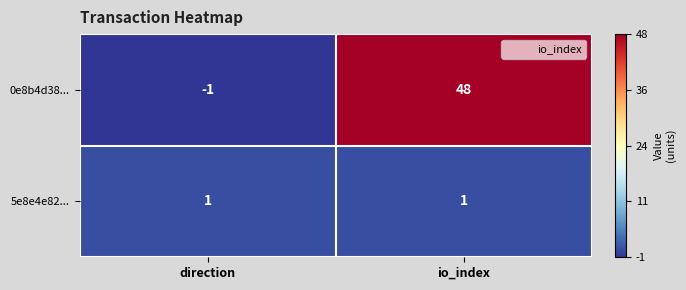

Reading left to right, extract all data points from this chart.

0e8b4d38...: direction=-1	io_index=48
5e8e4e82...: direction=1	io_index=1